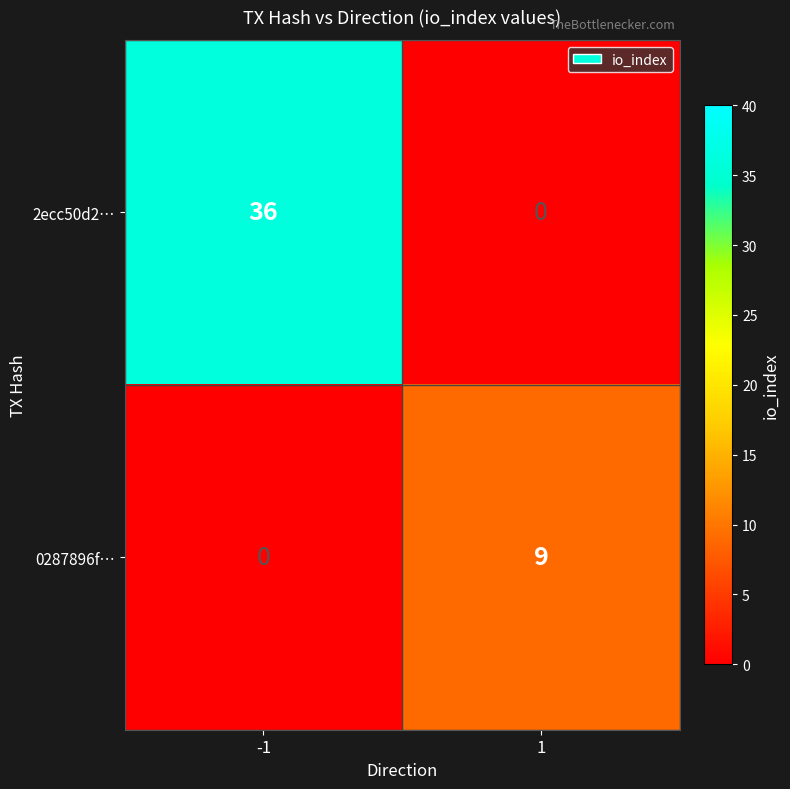

What is the difference between the highest and lowest values at 1?

9